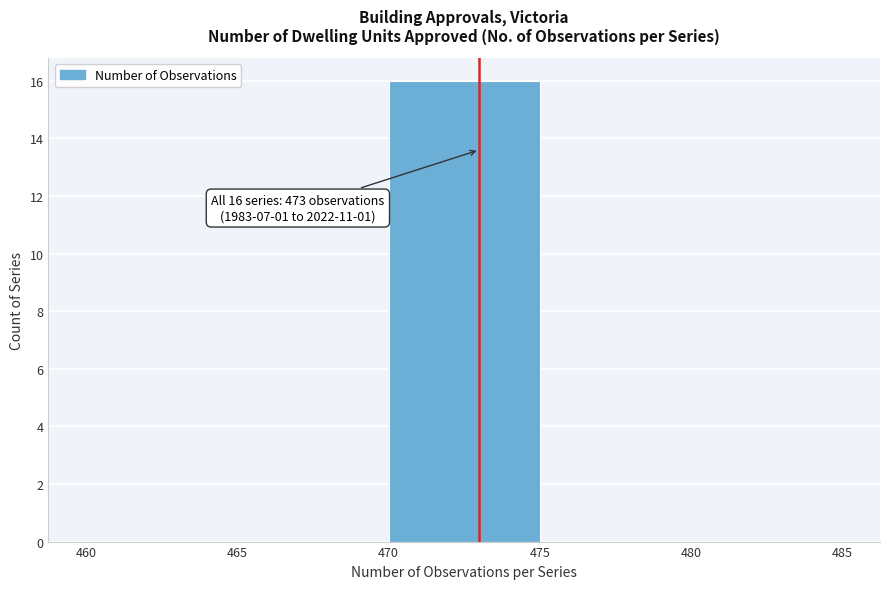

Which range on the x-axis has the tallest bar?

470 to 475